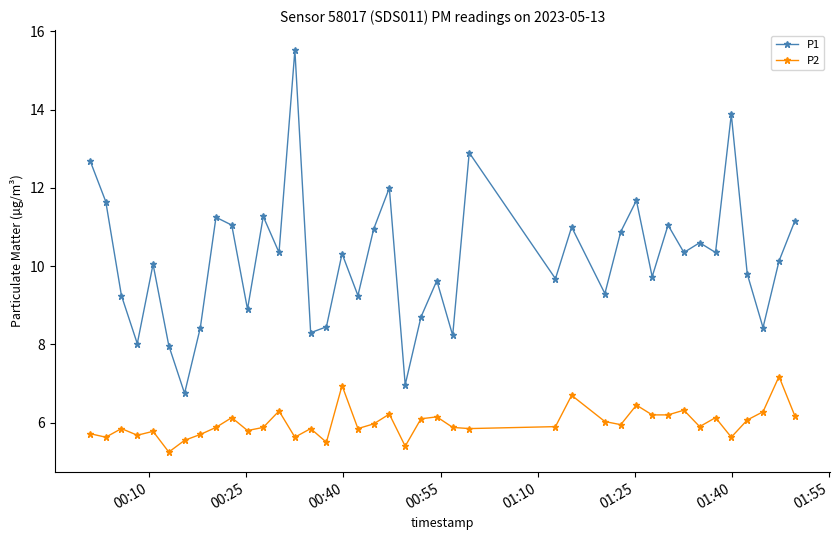

What is the sum of all P1 values?

406.9